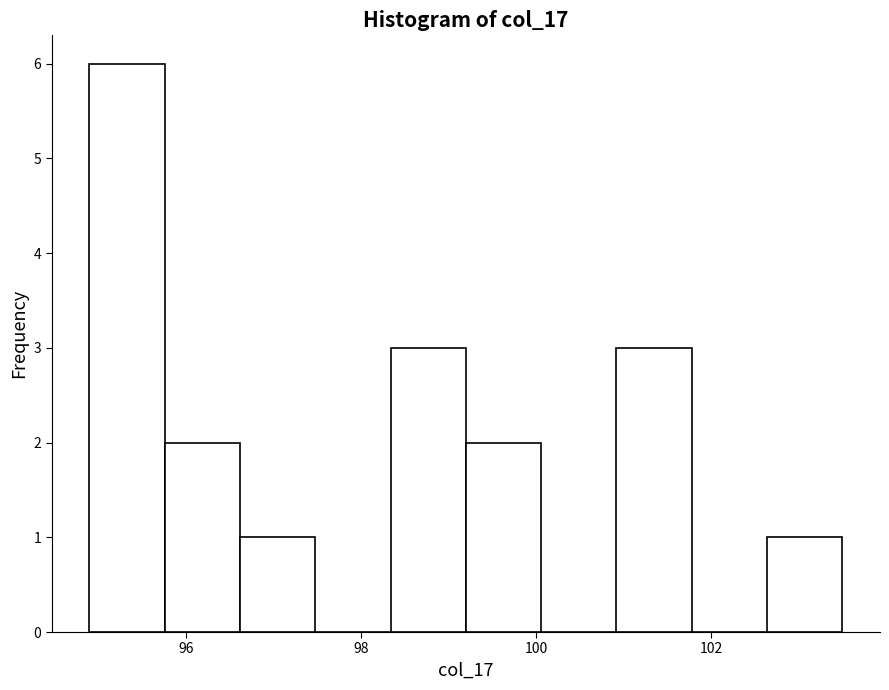

Reading left to right, list every bar in this chart as the range it spans on the x-axis followed by its height. Neither the bar edges nor the heights are printed on the chart, so give them approximately, as read against the axes.

94.90 to 95.76: 6
95.76 to 96.62: 2
96.62 to 97.48: 1
97.48 to 98.34: 0
98.34 to 99.20: 3
99.20 to 100.06: 2
100.06 to 100.92: 0
100.92 to 101.78: 3
101.78 to 102.64: 0
102.64 to 103.50: 1